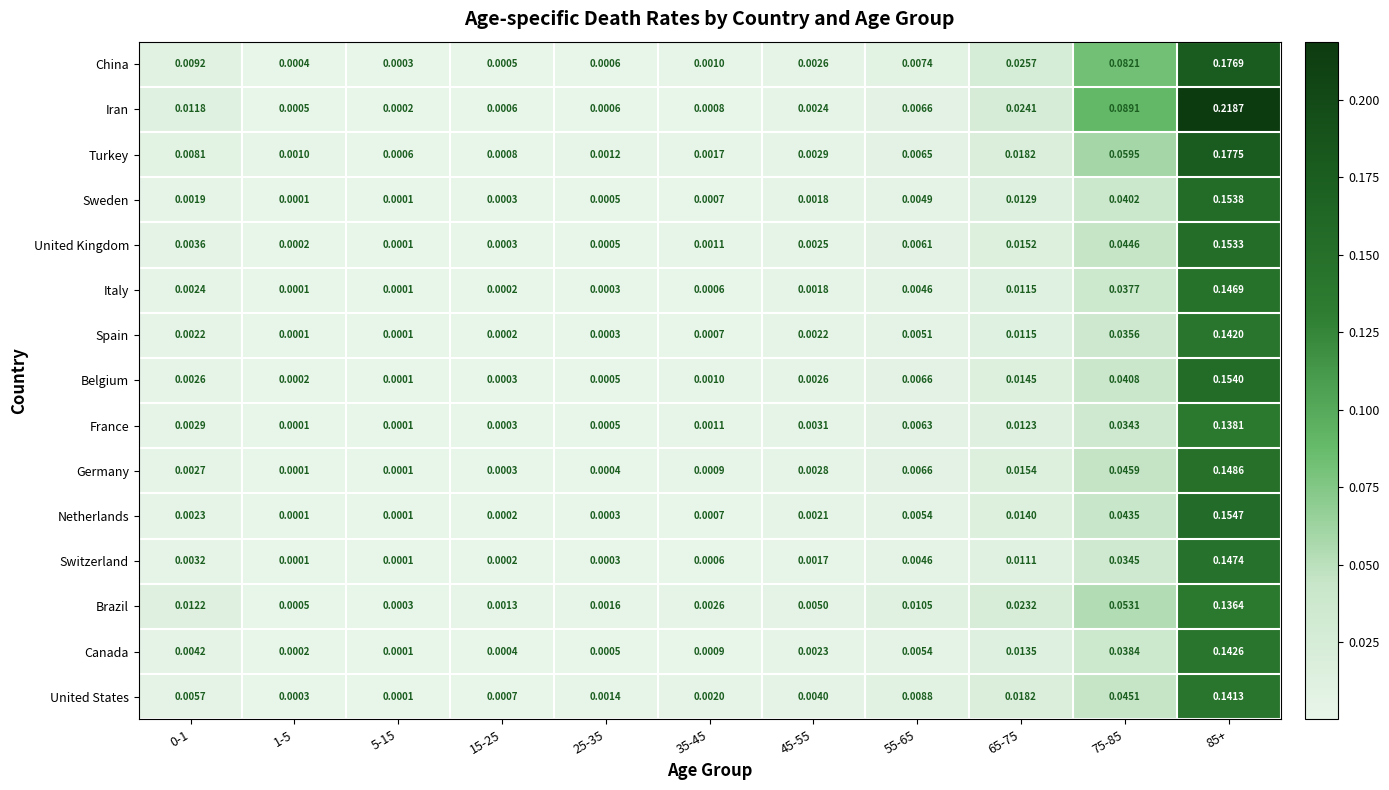

Which series changed the most between 0-1 and 5-15?

Brazil